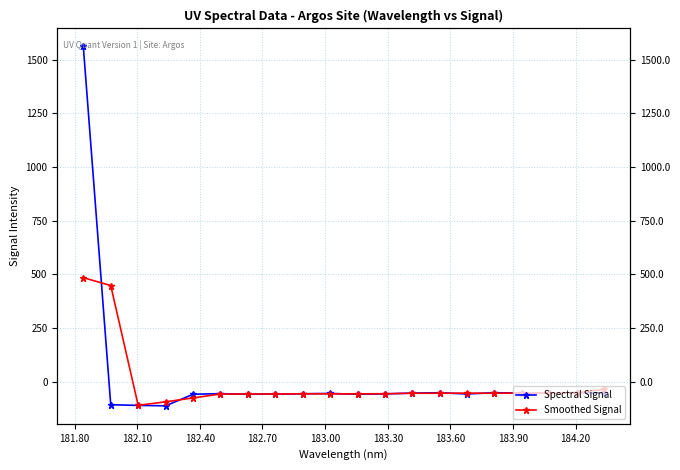

Which series has the largest total across all categories?

Spectral Signal